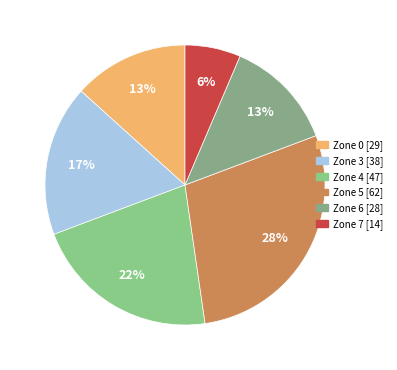

What percentage is the Zone 0 slice, to the nearest percent?

13%